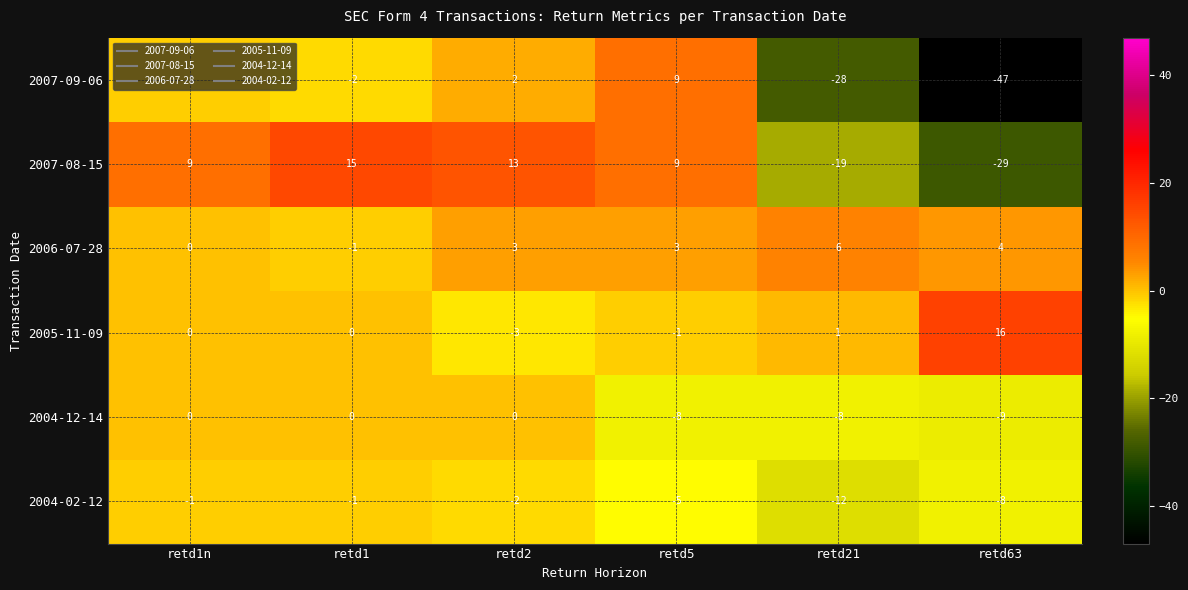

List the series in order of their peak value, lowest first.

2004-02-12, 2004-12-14, 2006-07-28, 2007-09-06, 2007-08-15, 2005-11-09